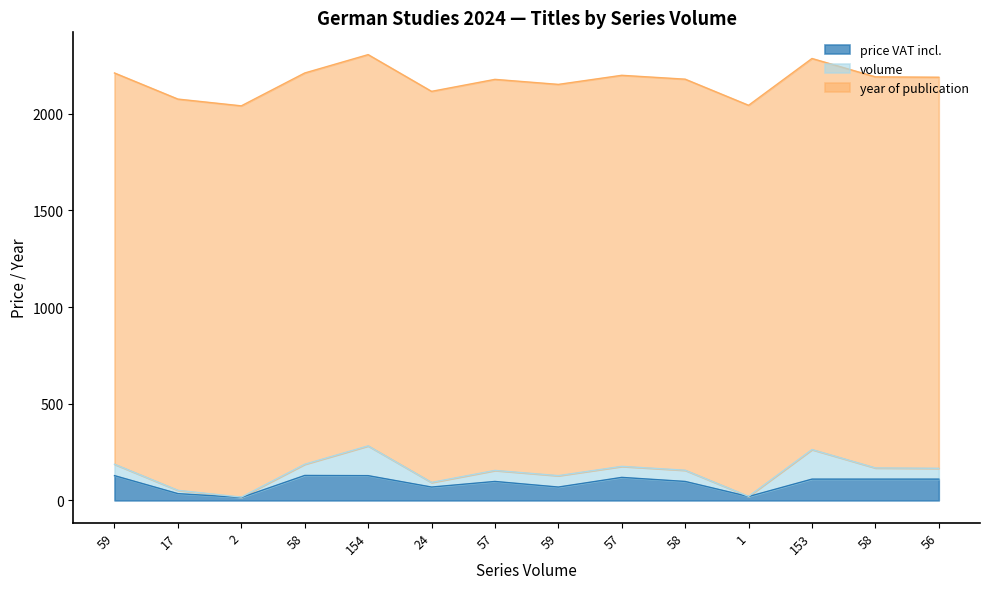

The year of publication series shows 468.2 at 153. True or false?

False